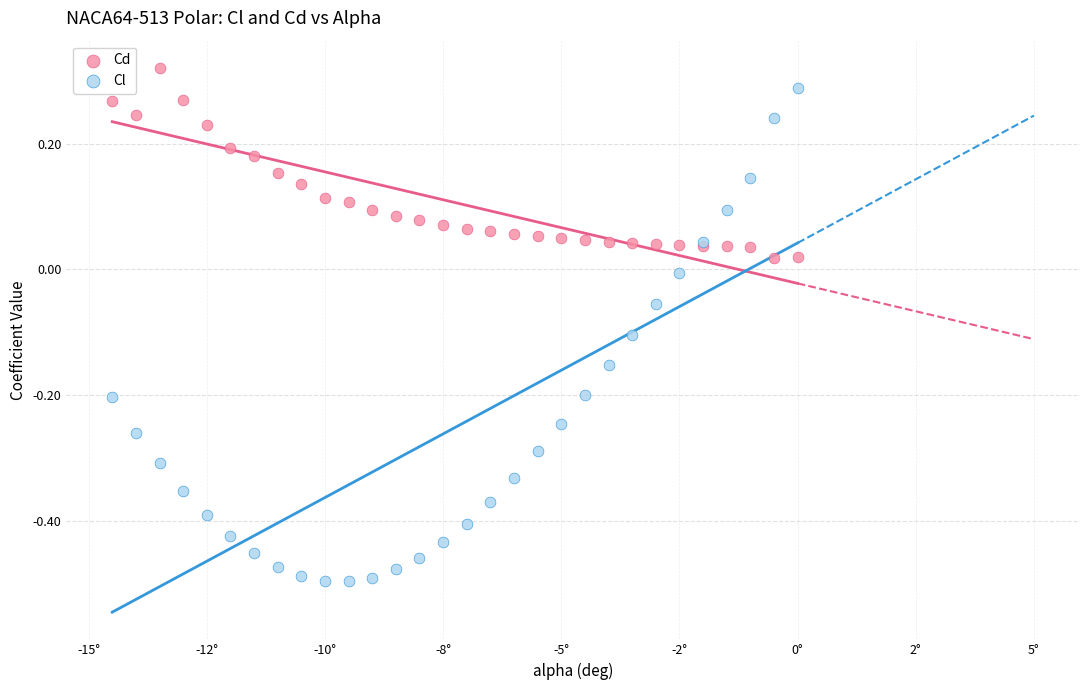

What are all the series names shown in the legend?

Cd, Cl